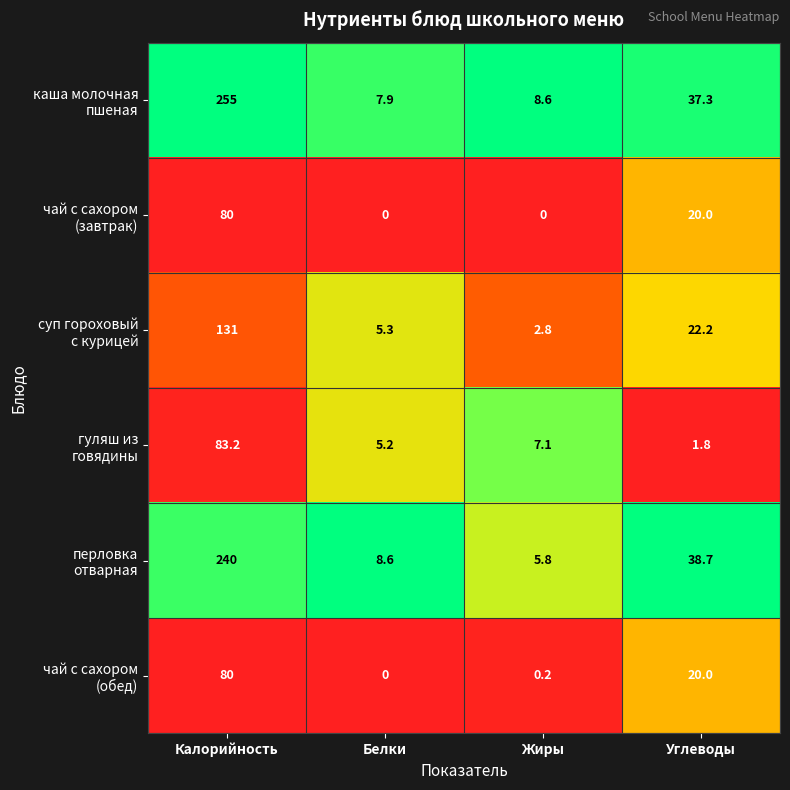

At which category does the chart reach its peak across all series?

Калорийность